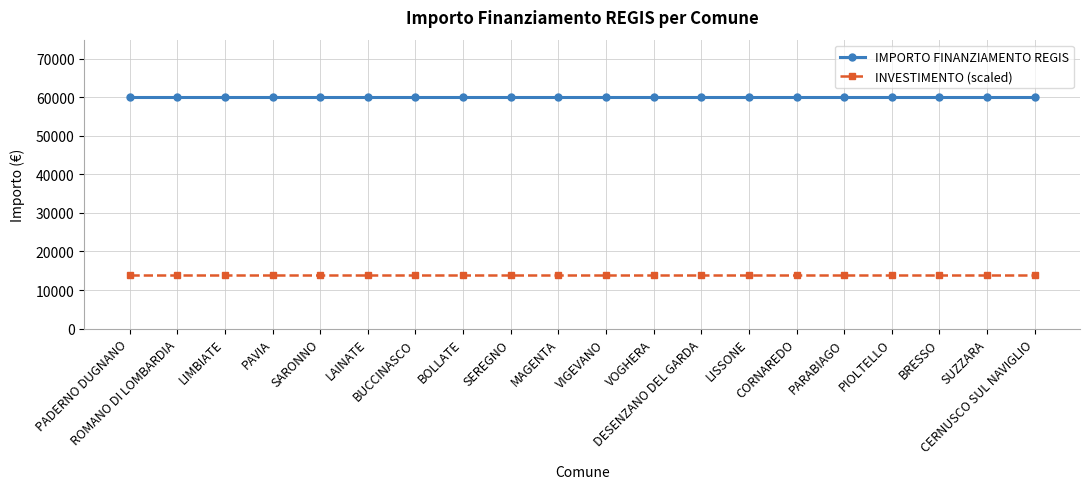

What is the maximum value for IMPORTO FINANZIAMENTO REGIS?

59966